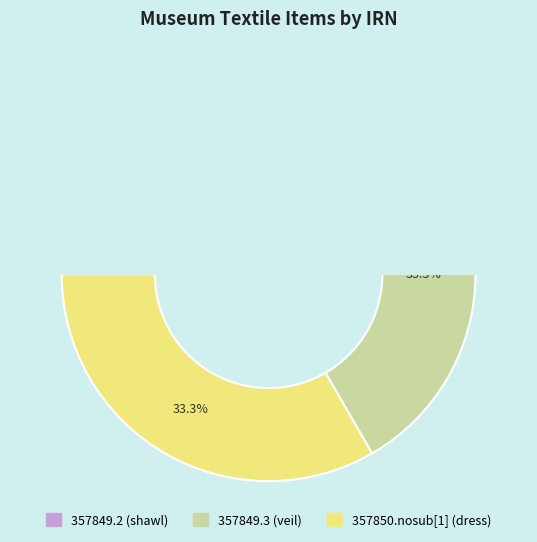

How many slices are in this pie chart?

3